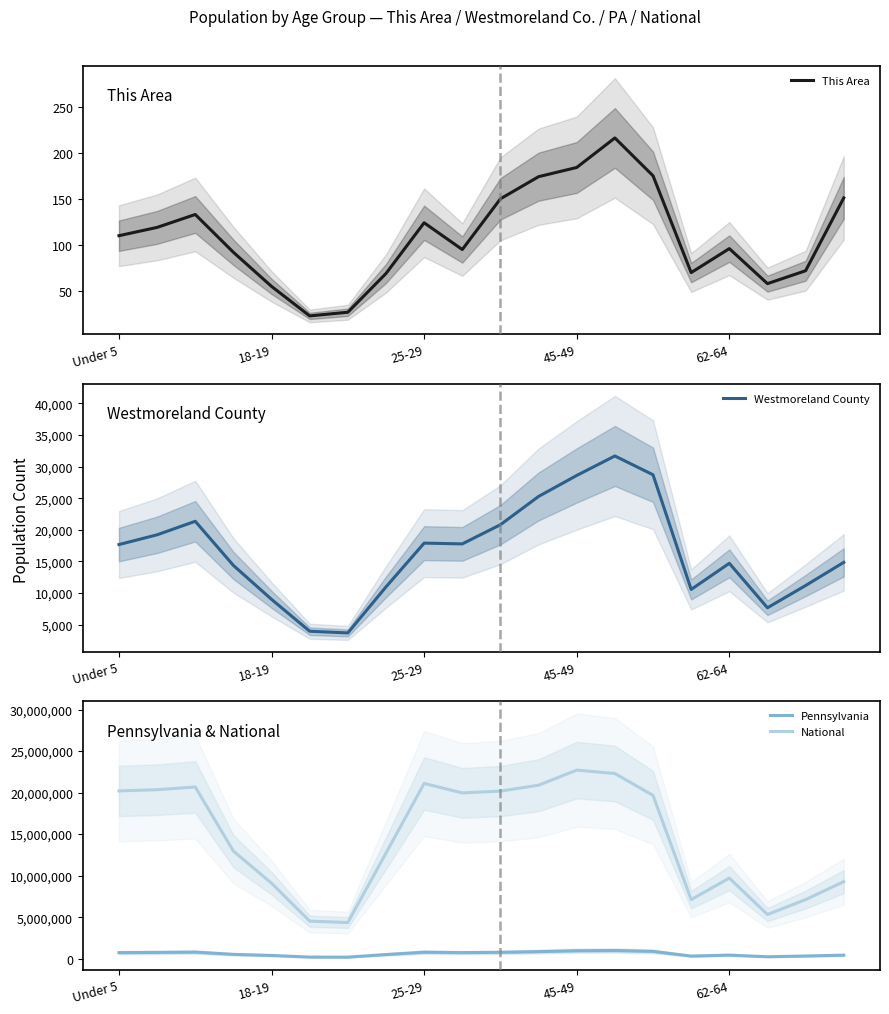

What is the value of the Westmoreland County point at the 20th from the left?

14859